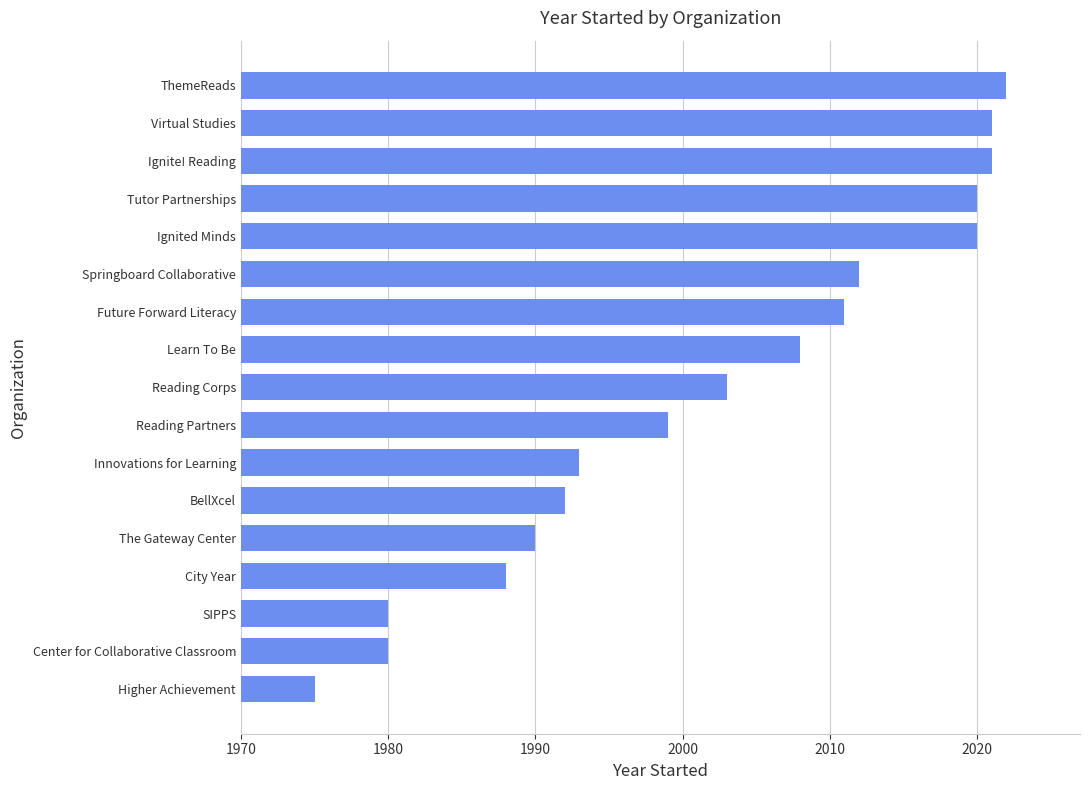

How many values are below 2003?

8